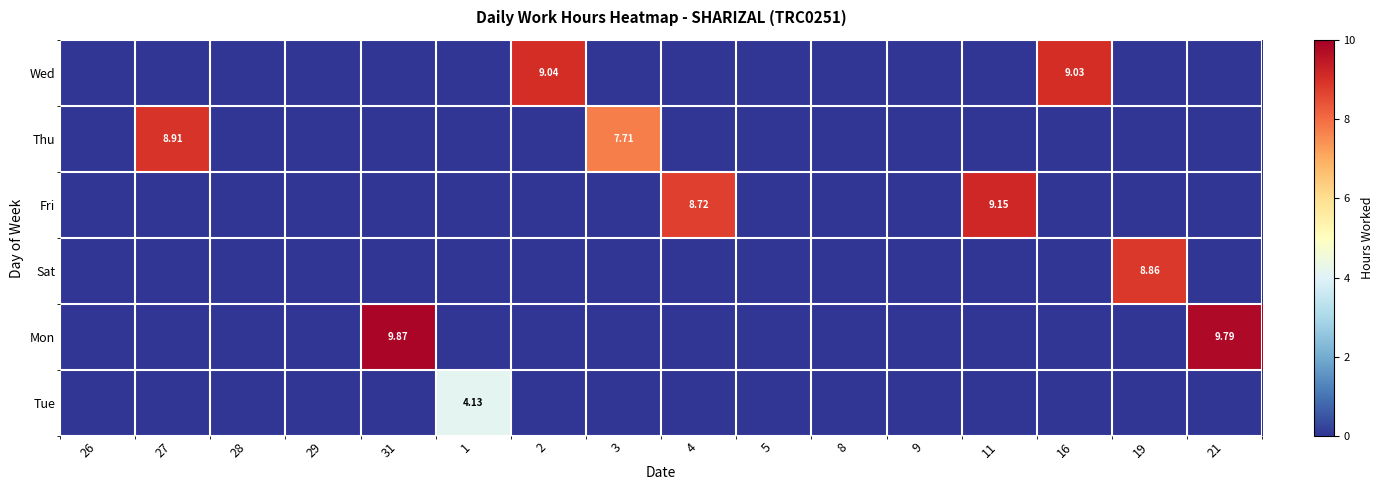

What is the sum of the Wed values at 19 and 16?

9.0